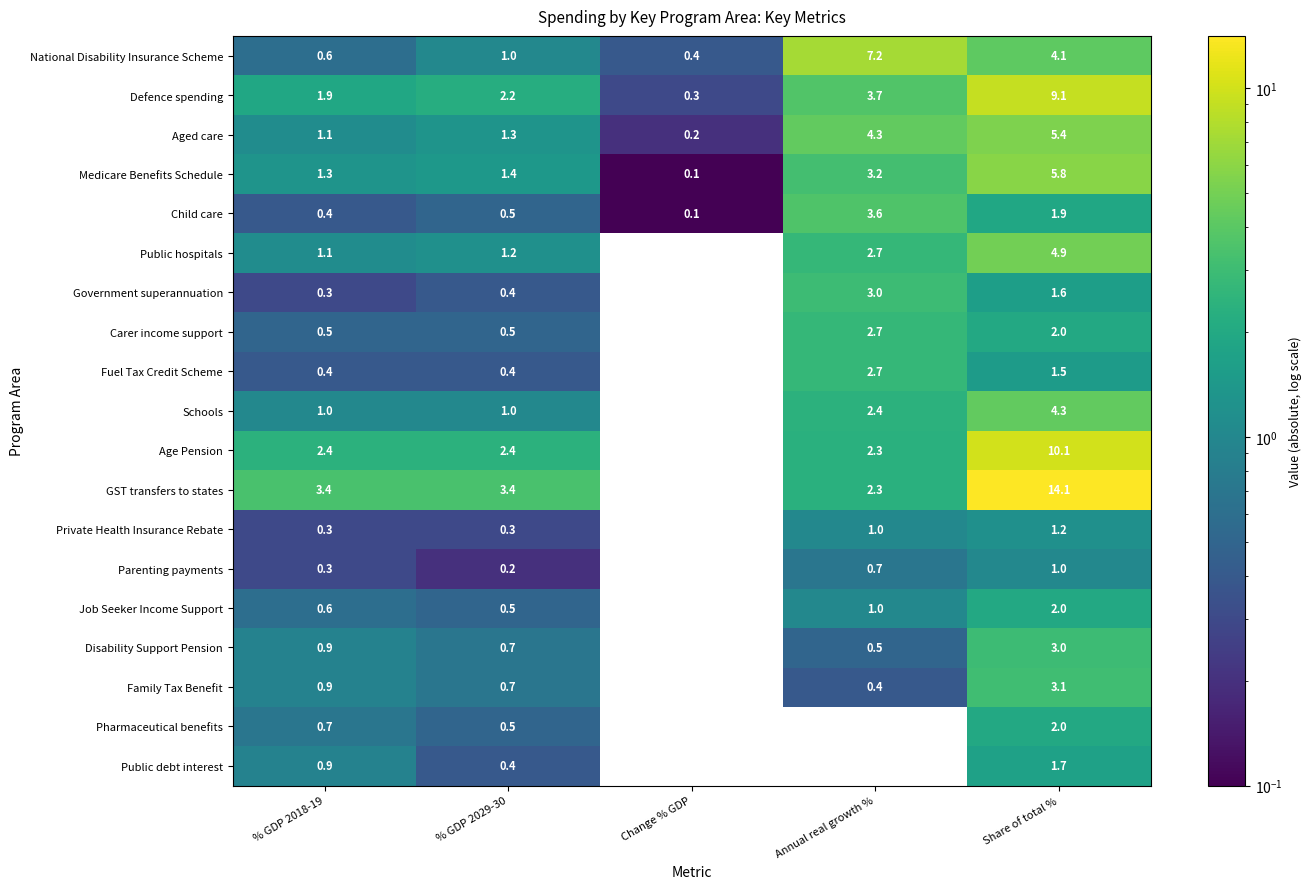

What is the difference between the highest and lowest values at Annual real growth %?

12.1